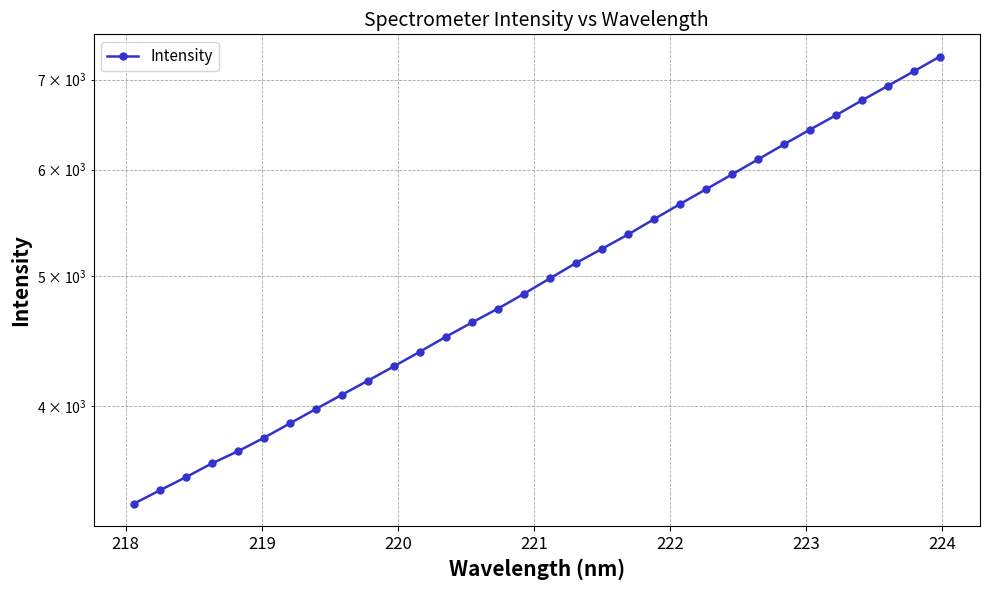

Count the number of values greater than 4981.

16